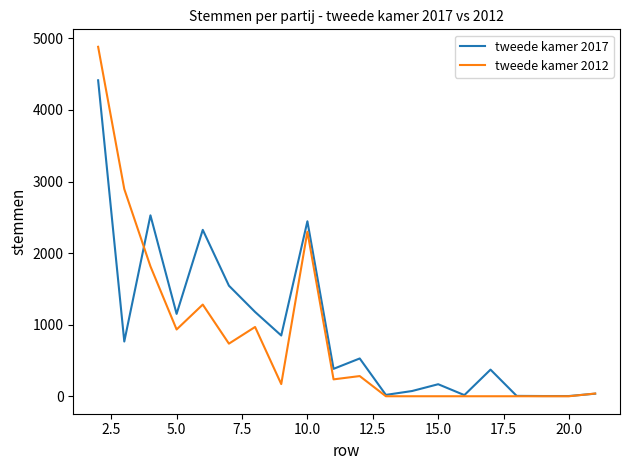

List the series in order of their peak value, highest first.

tweede kamer 2012, tweede kamer 2017